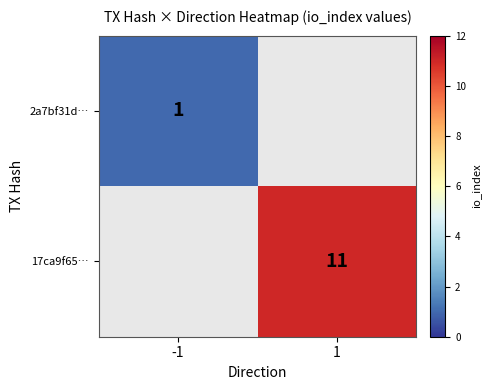

The value of 17ca9f65… at 1 is 4.0. True or false?

False